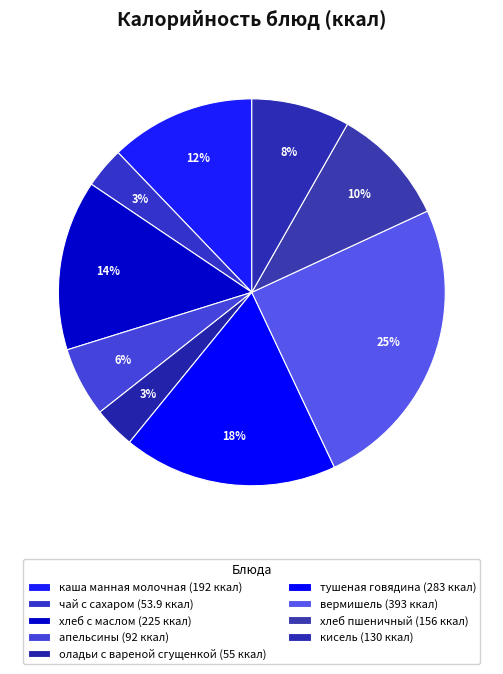

Do каша манная молочная and хлеб с маслом together represent more than half of the pie?

No